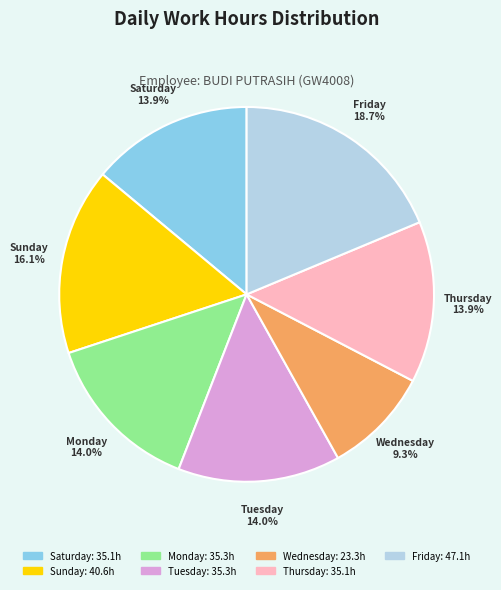

Is there any slice that represents more than half of the pie?

No